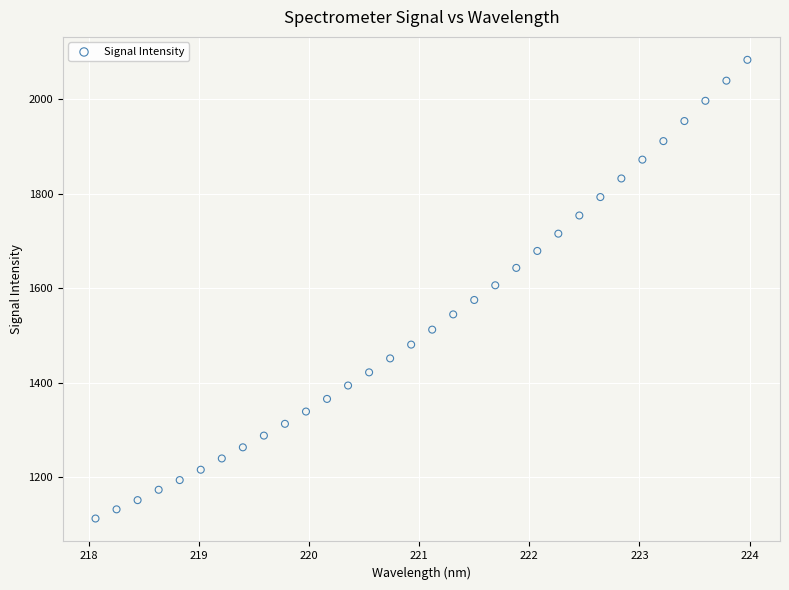

What is the range of Y values (max minus min)?

970.2